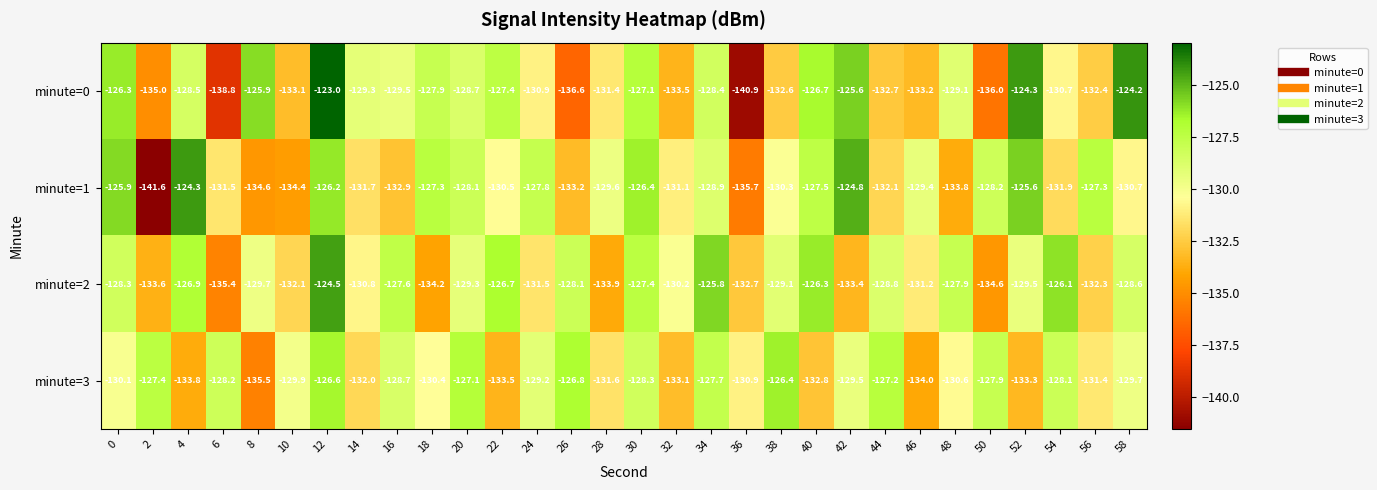

At which label is minute=1 closest to -132?

44